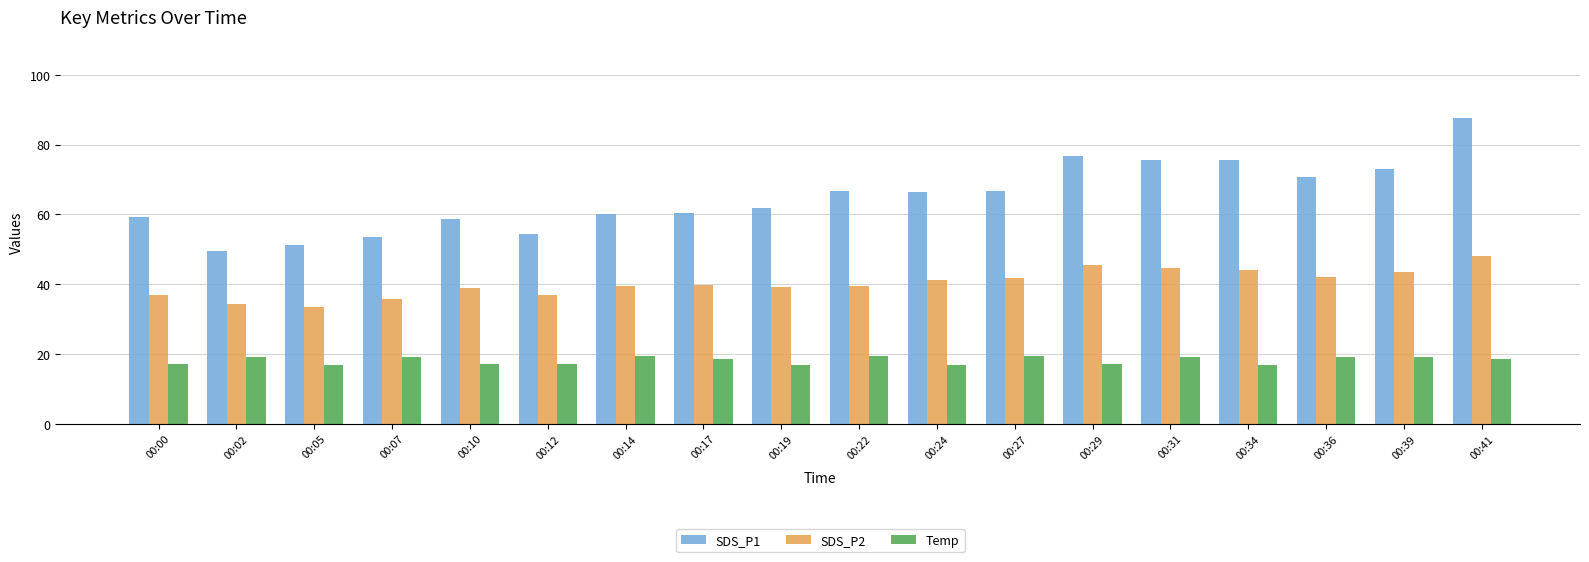

What is the highest value of the Temp series?

19.5